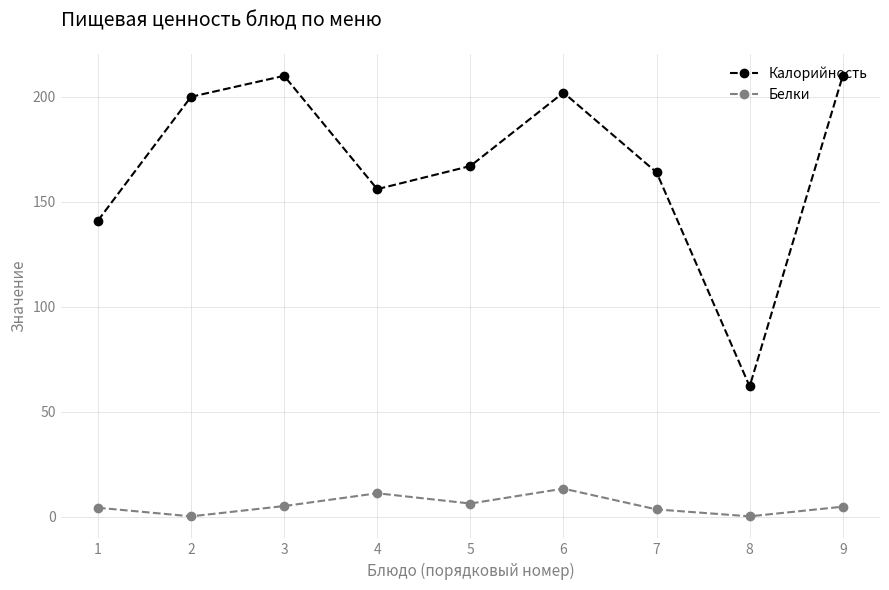

Count the number of data series in this chart.

2